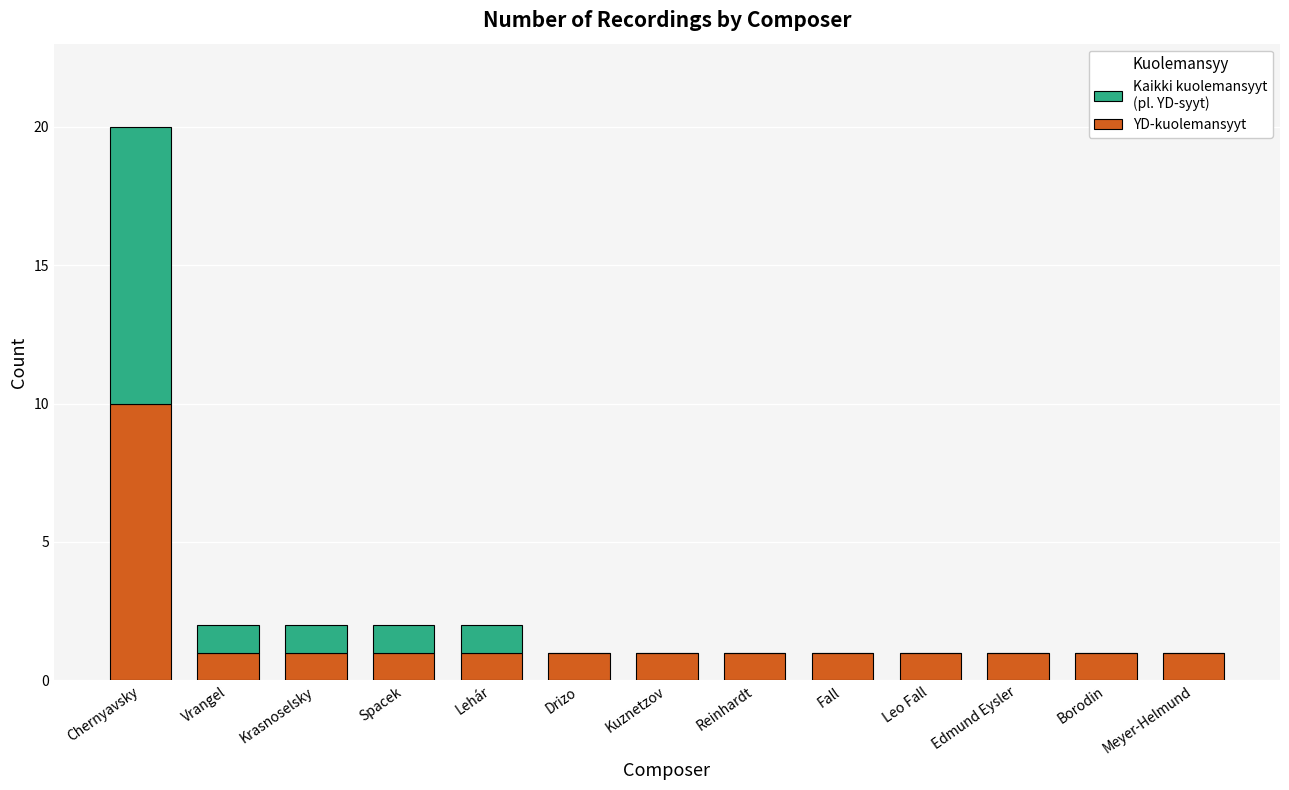

The YD-kuolemansyyt series shows 2 at Leo Fall. True or false?

False